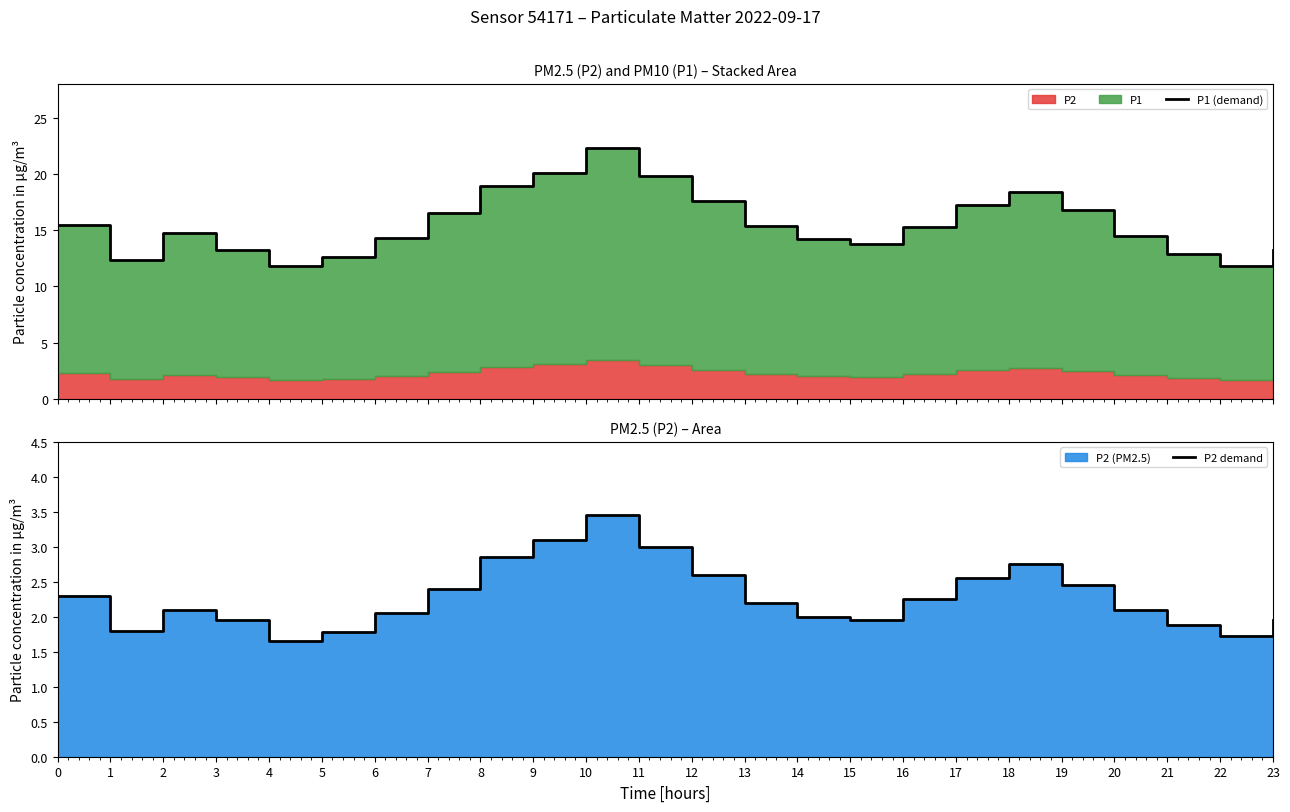

Which category has the lowest value across all series?

4